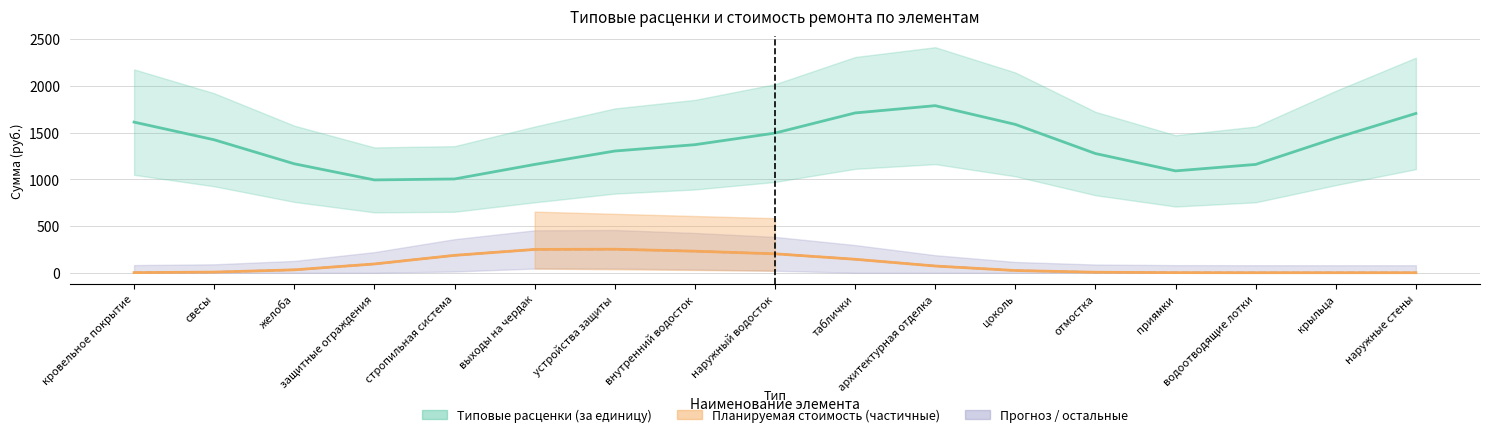

At how many categories does at least one series exceed 481?

17